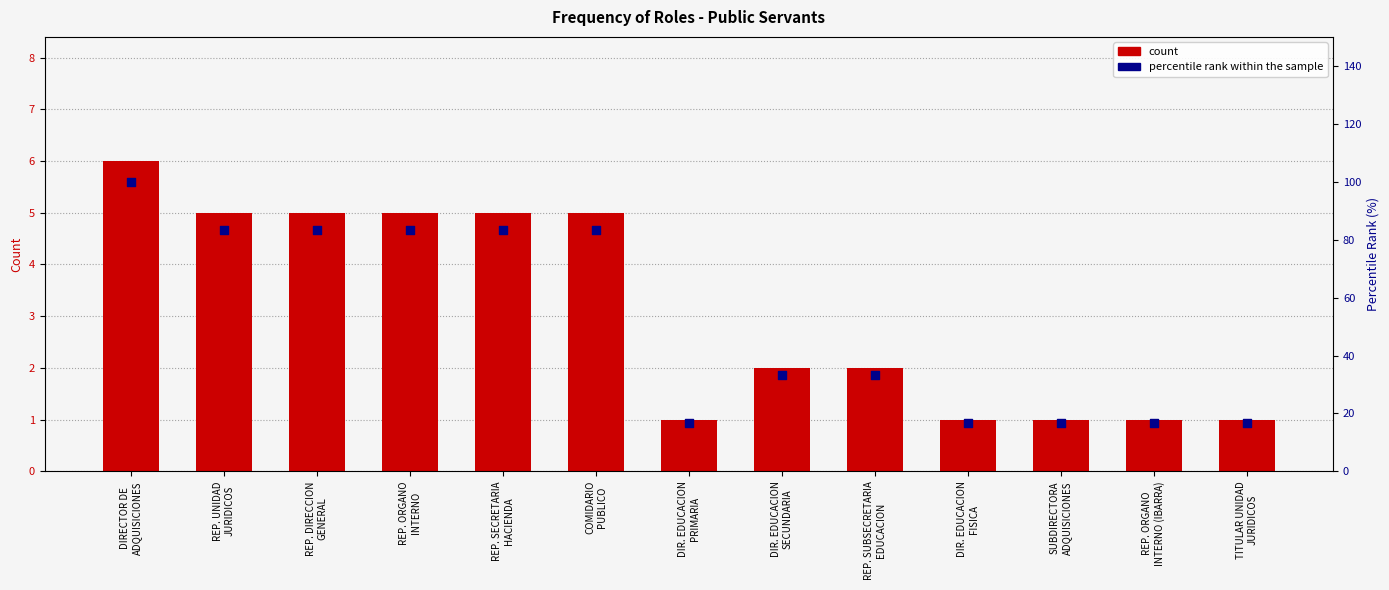

Which series reaches the maximum Y coordinate?

percentile rank within the sample